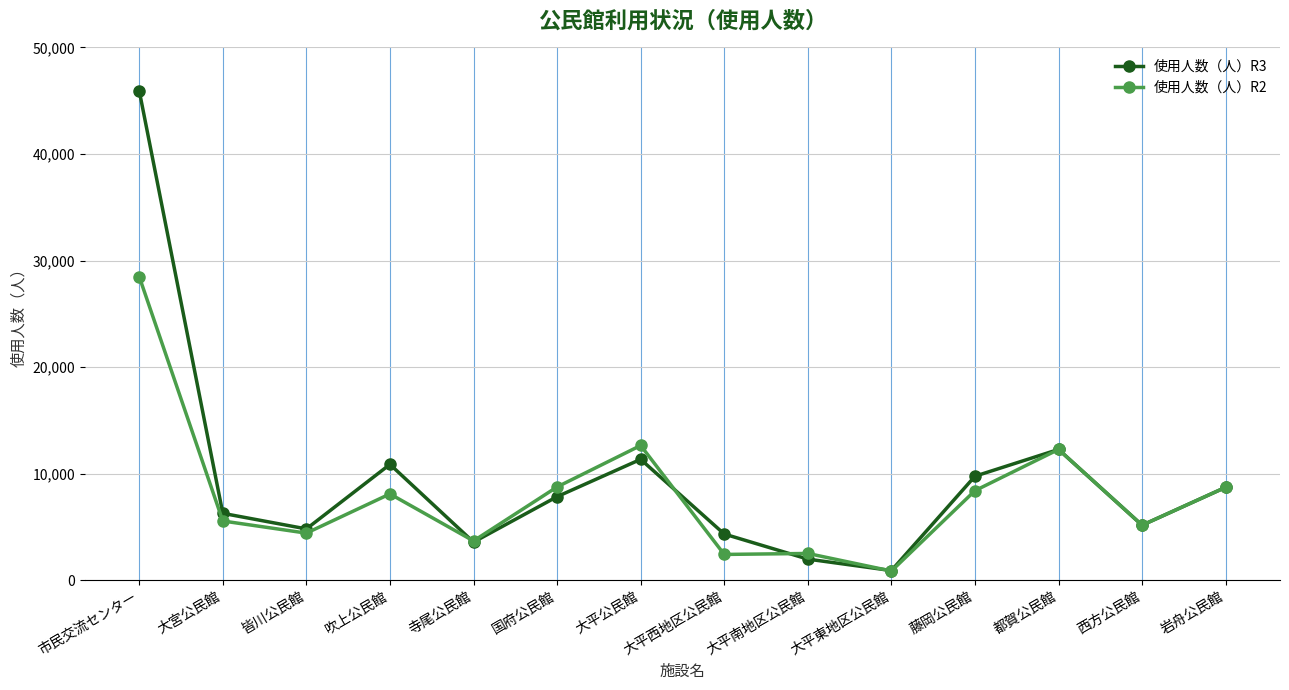

What position from the left is 国府公民館?

6